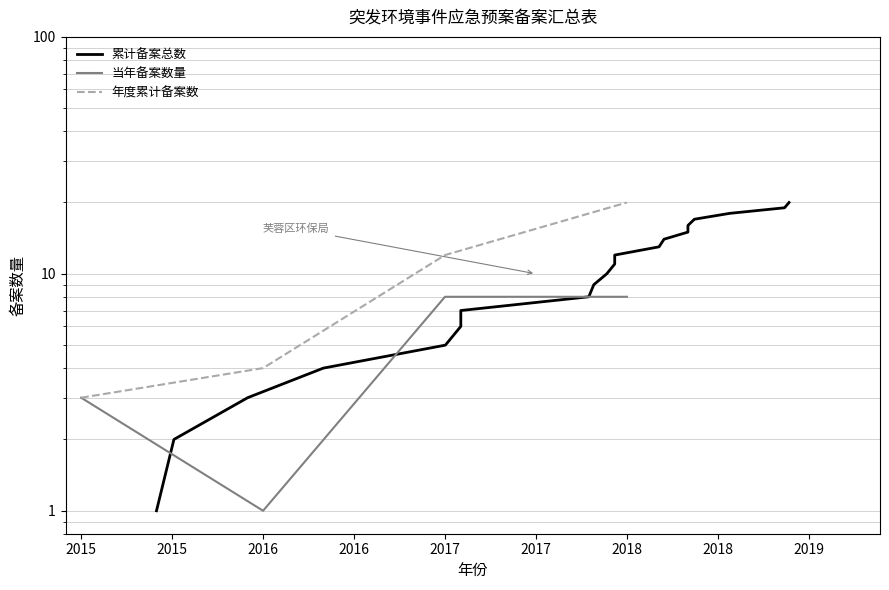

The value at 2 is 2. True or false?

True